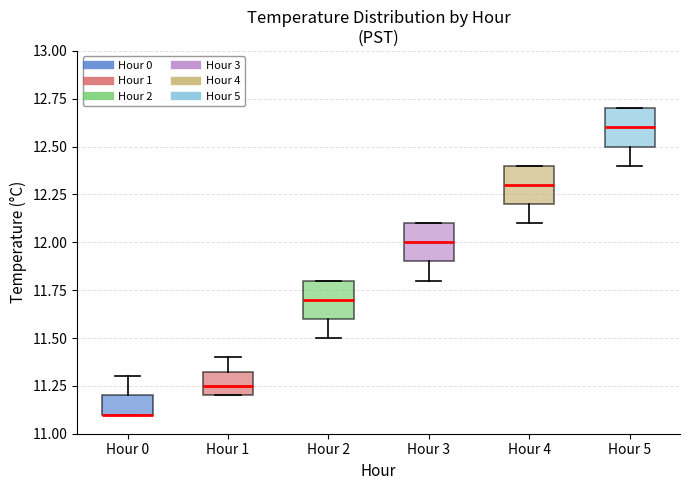

Reading left to right, transcribe this box plot: for each box, give where its median line is, the range the box spans, and where its two whiskers end, as read against the y-axis. The values are not printed on the chart, so give them approximately, as read against the axis.

Hour 0: median 11.10 (drawn on the box's lower edge), box 11.10 to 11.20, whiskers 11.10 to 11.30
Hour 1: median 11.25, box 11.20 to 11.35, whiskers 11.20 to 11.40
Hour 2: median 11.70, box 11.60 to 11.80, whiskers 11.50 to 11.80
Hour 3: median 12.00, box 11.90 to 12.10, whiskers 11.80 to 12.10
Hour 4: median 12.30, box 12.20 to 12.40, whiskers 12.10 to 12.40
Hour 5: median 12.60, box 12.50 to 12.70, whiskers 12.40 to 12.70